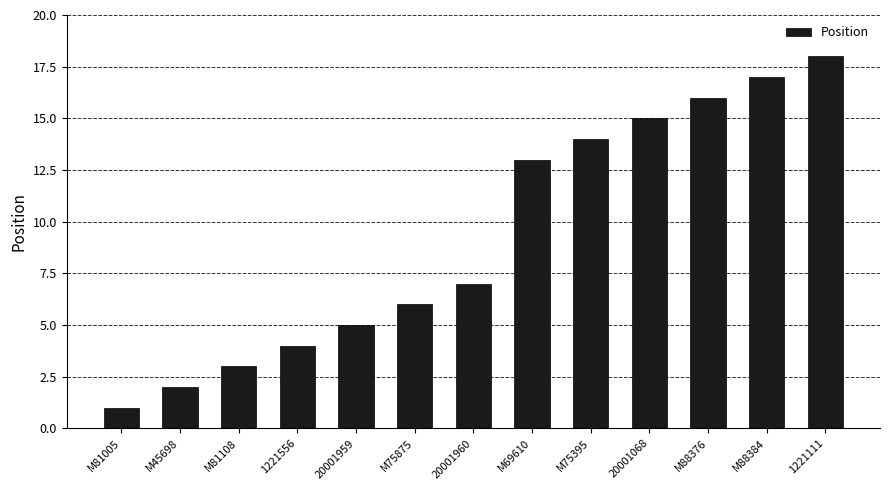

Reading right to left, extract all data points from this chart.

1221111=18	M88384=17	M88376=16	20001068=15	M75395=14	M69610=13	20001960=7	M75875=6	20001959=5	1221556=4	M81108=3	M45698=2	M81005=1